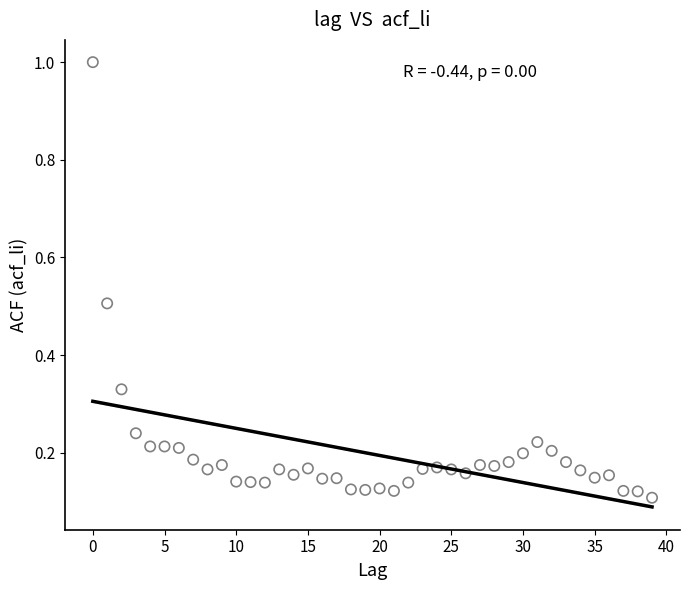

What is the range of Y values (max minus min)?

0.9